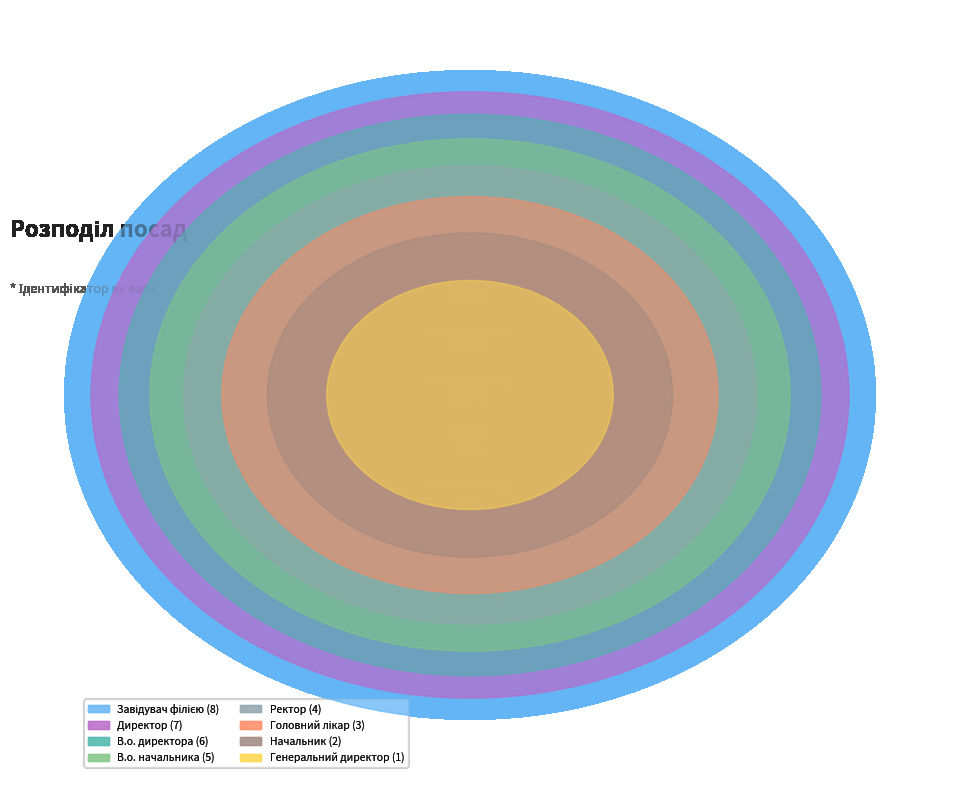

To the nearest percent, what is the difference between the largest and smallest slice percentages?

19%